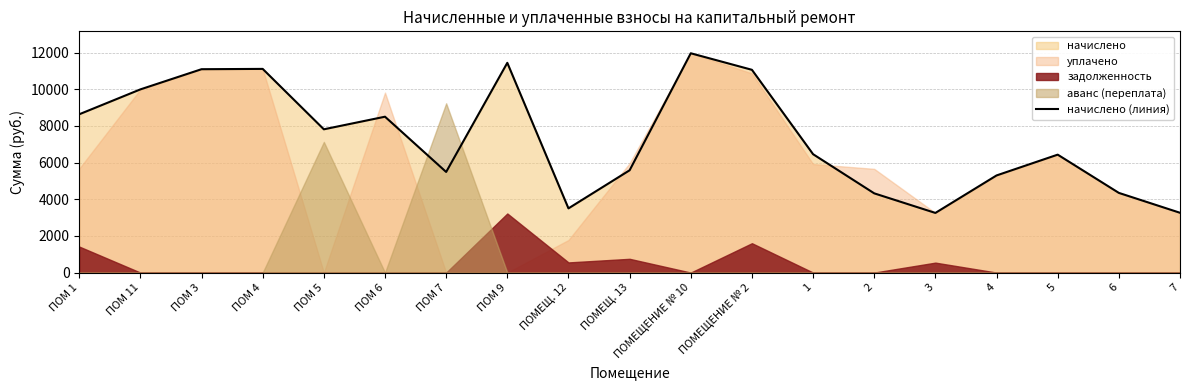

What is the difference between the maximum and second lowest values?

8702.3